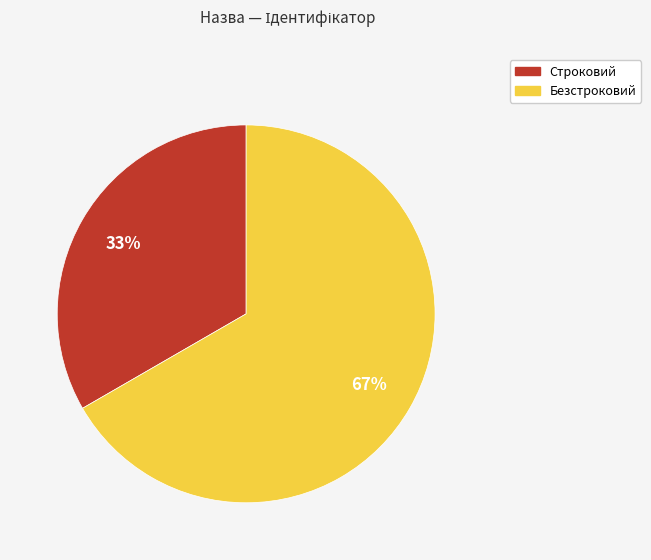

Which slice is the largest?

Безстроковий